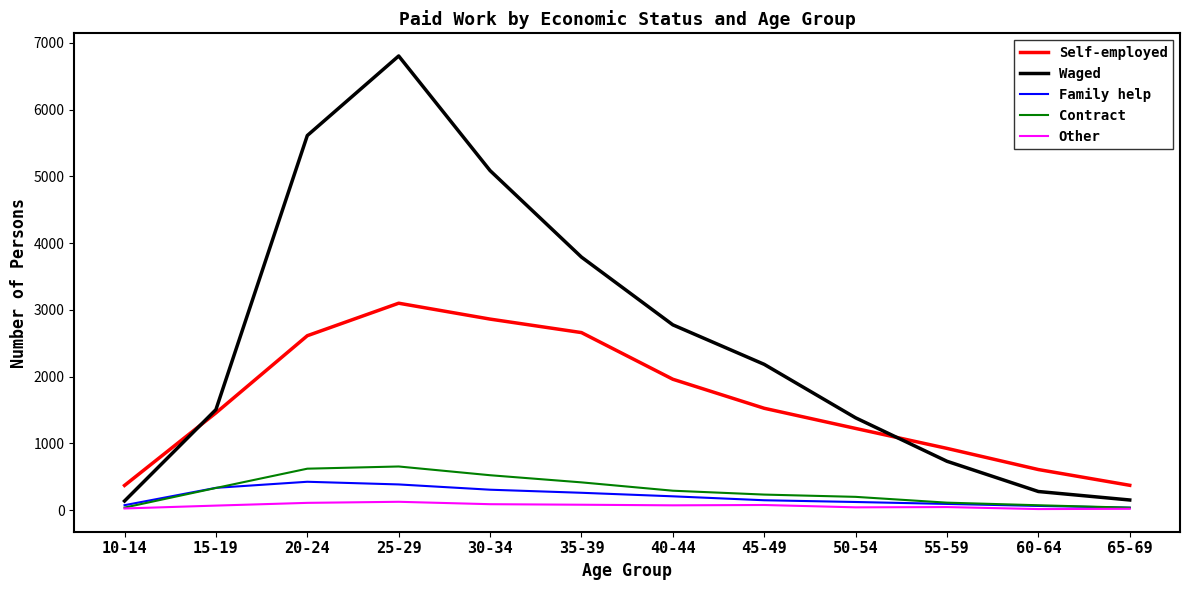

Is this an area chart (filled region under the line)?

No